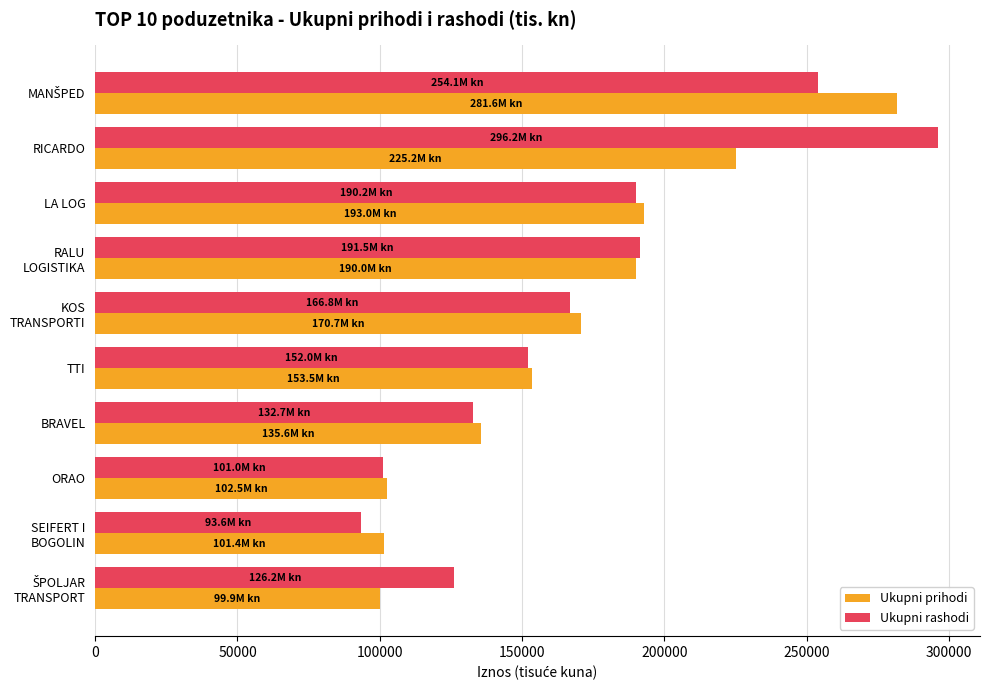

Is it true that Ukupni rashodi equals 268387.4 at TTI?

False